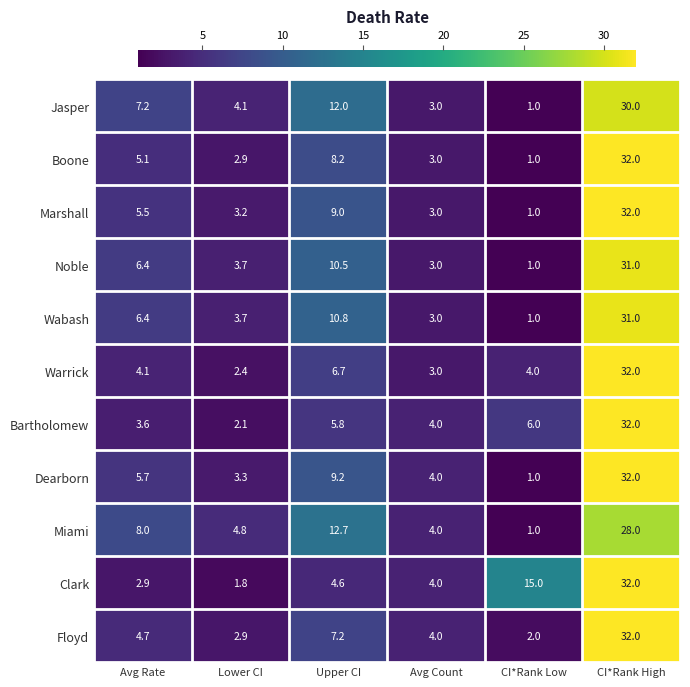

The value of Jasper at Avg Rate is 5.0. True or false?

False